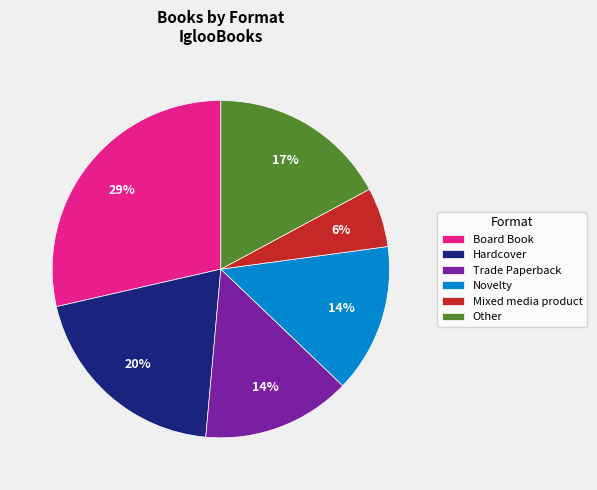

Which has a higher value, Mixed media product or Other?

Other